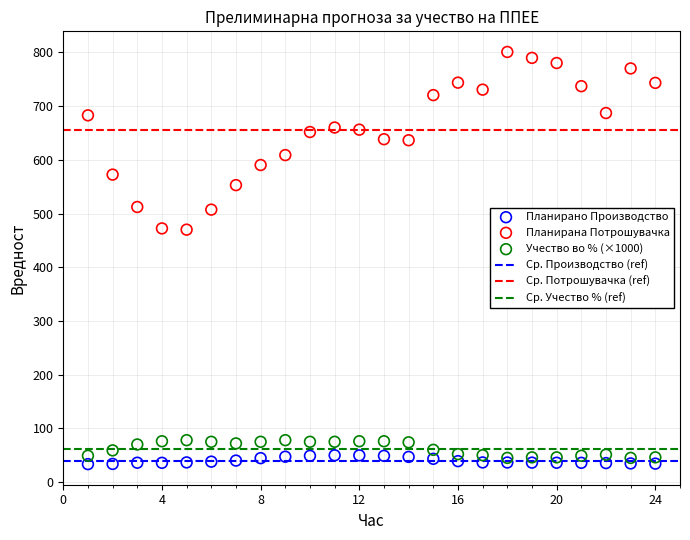

Which series contains the highest Y value?

Планирана Потрошувачка